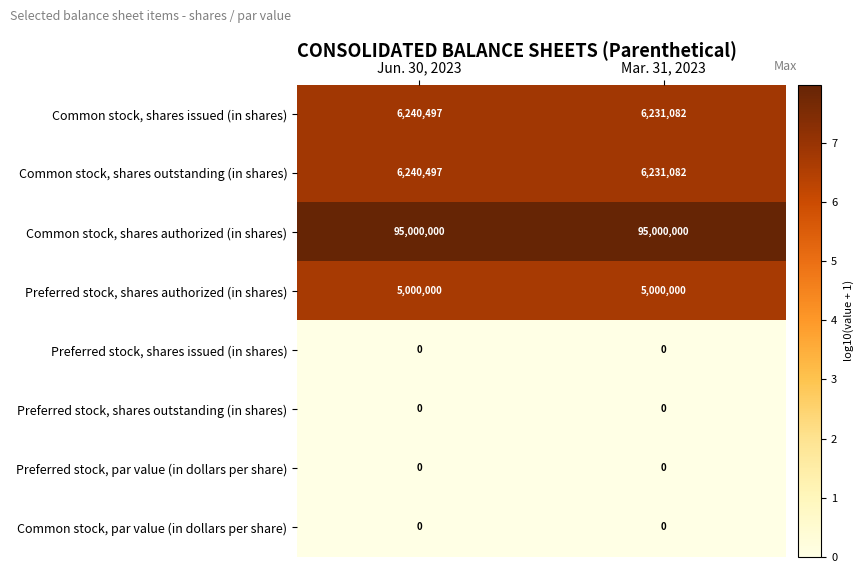

At which category is the sum across all series the highest?

Jun. 30, 2023